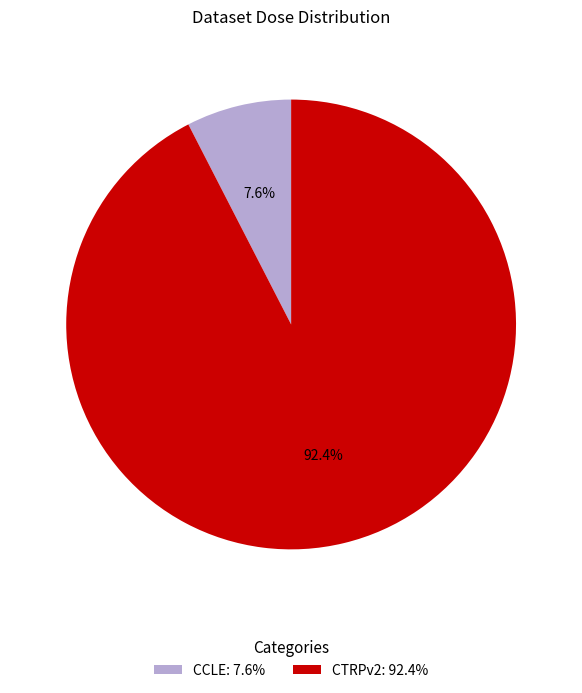

Does any single category account for the majority?

Yes